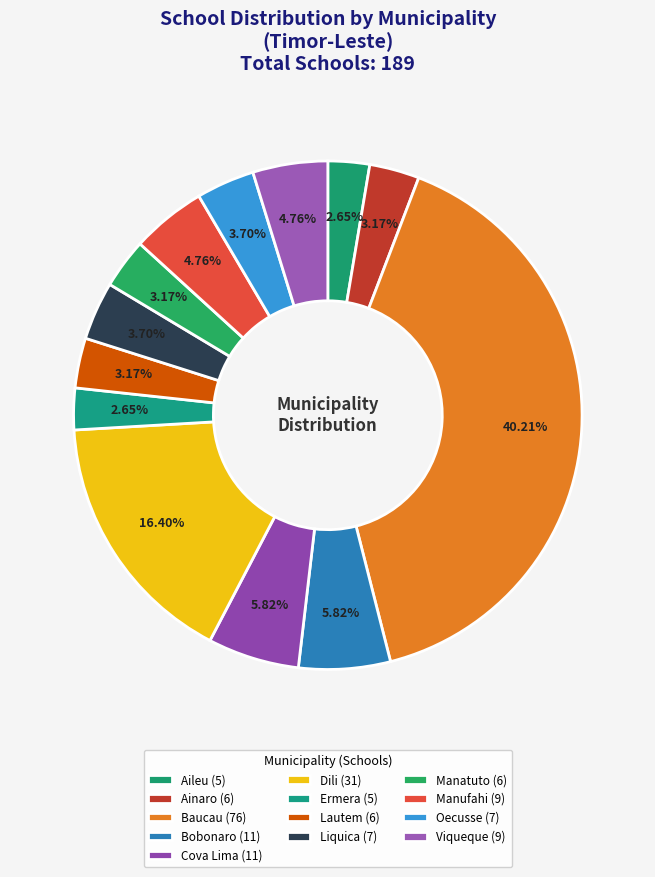

What is the change in value from Bobonaro to Manufahi?

-2